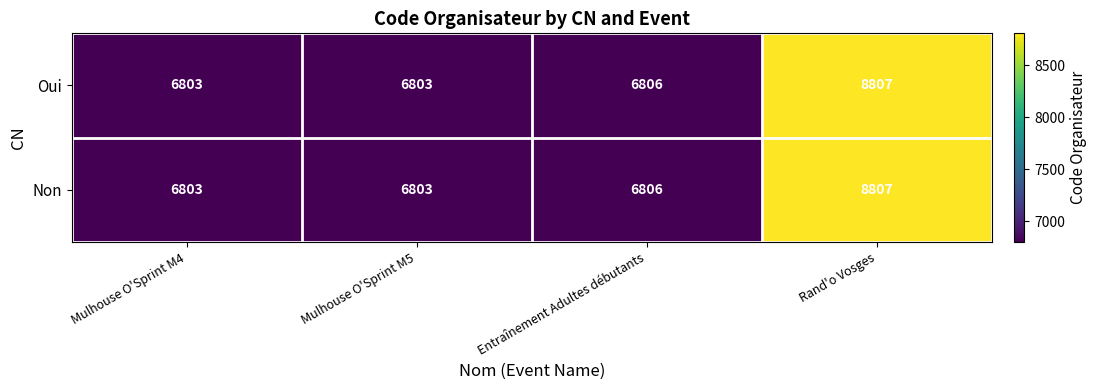

The Oui series shows 6803 at Mulhouse O'Sprint M5. True or false?

True